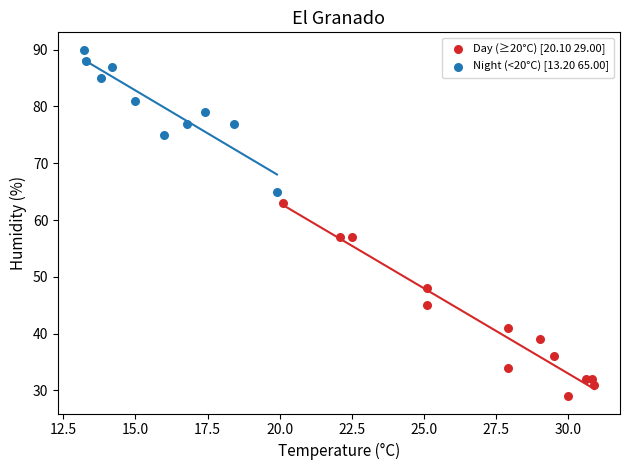

Which series contains the highest Y value?

Night (<20°C) [13.20 65.00]